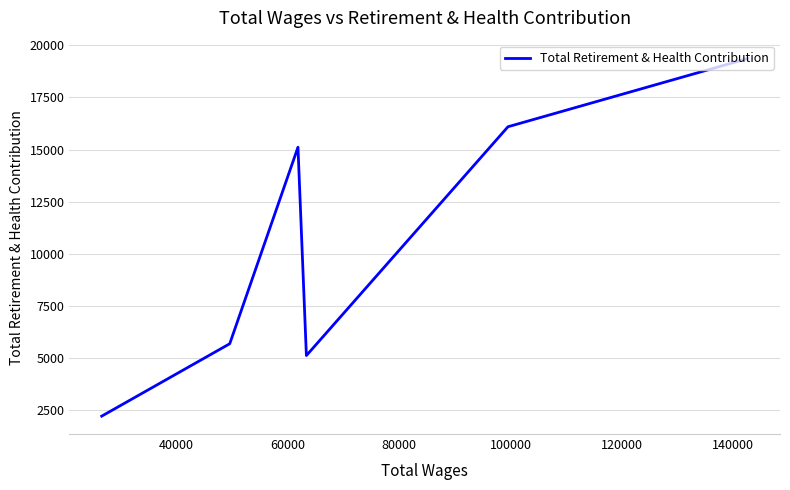

What is the minimum value shown in the chart?

2190